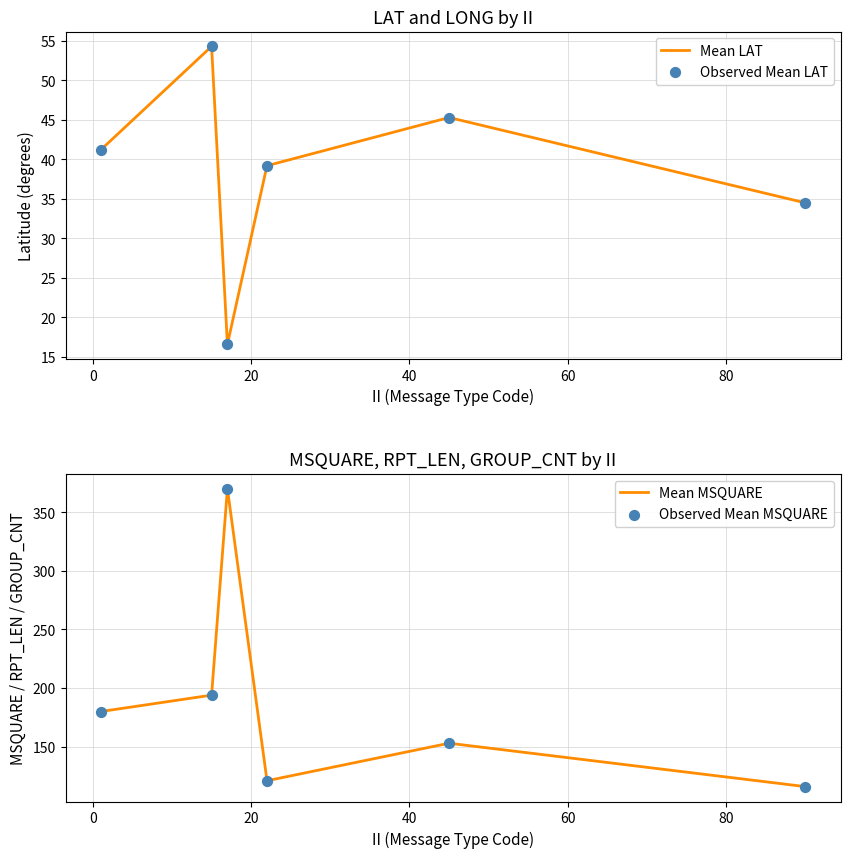

Which series contains the lowest Y value?

Mean LAT